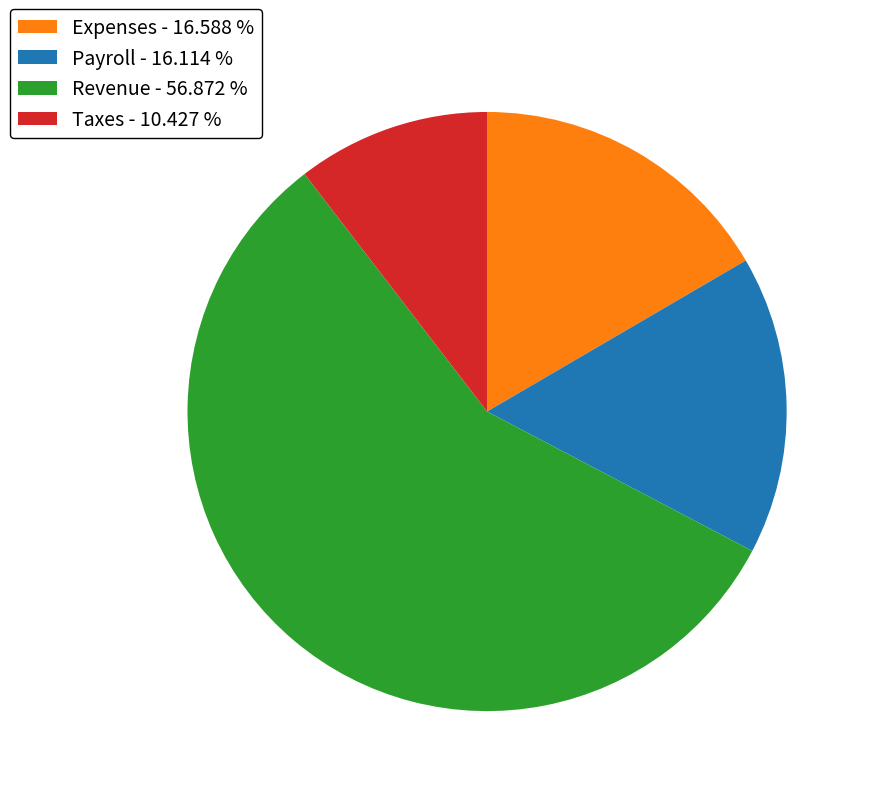

True or false: Expenses accounts for 26% of the total.

False